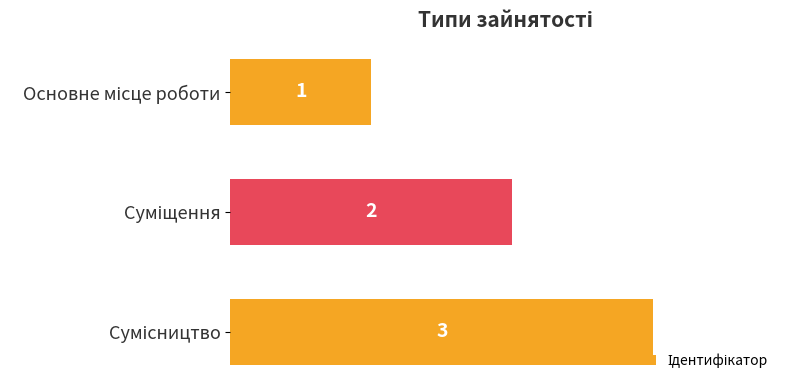

What is the maximum value shown in the chart?

3